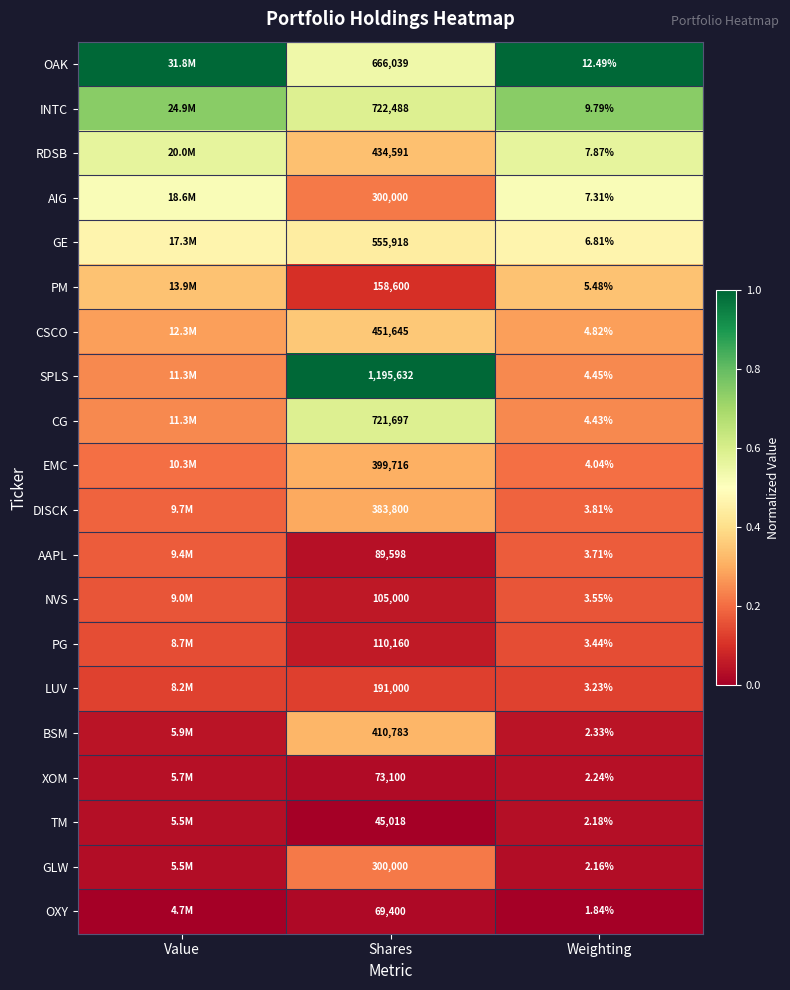

Rank the series at Weighting from lowest to highest value.

OXY, GLW, TM, XOM, BSM, LUV, PG, NVS, AAPL, DISCK, EMC, CG, SPLS, CSCO, PM, GE, AIG, RDSB, INTC, OAK